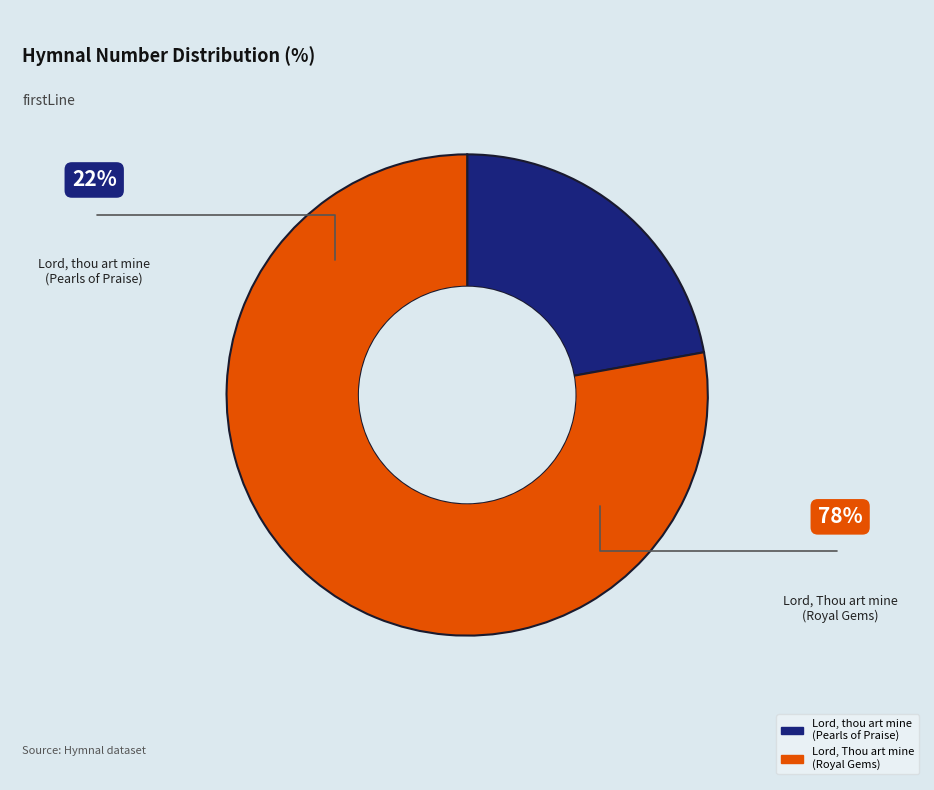

Is it true that Lord, thou art mine (Pearls of Praise) is 22% of the pie?

True